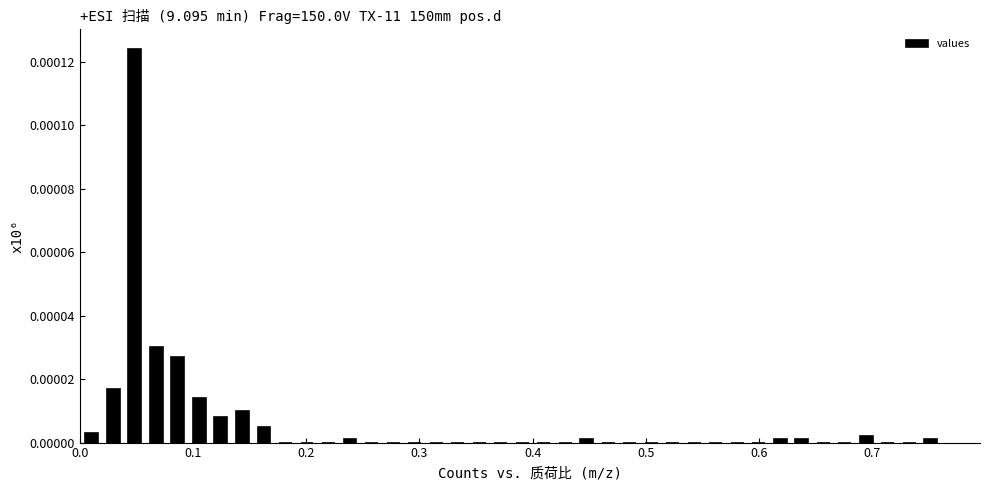

Read against the x-axis, roughly where is the centre of the tallest bar?

0.05